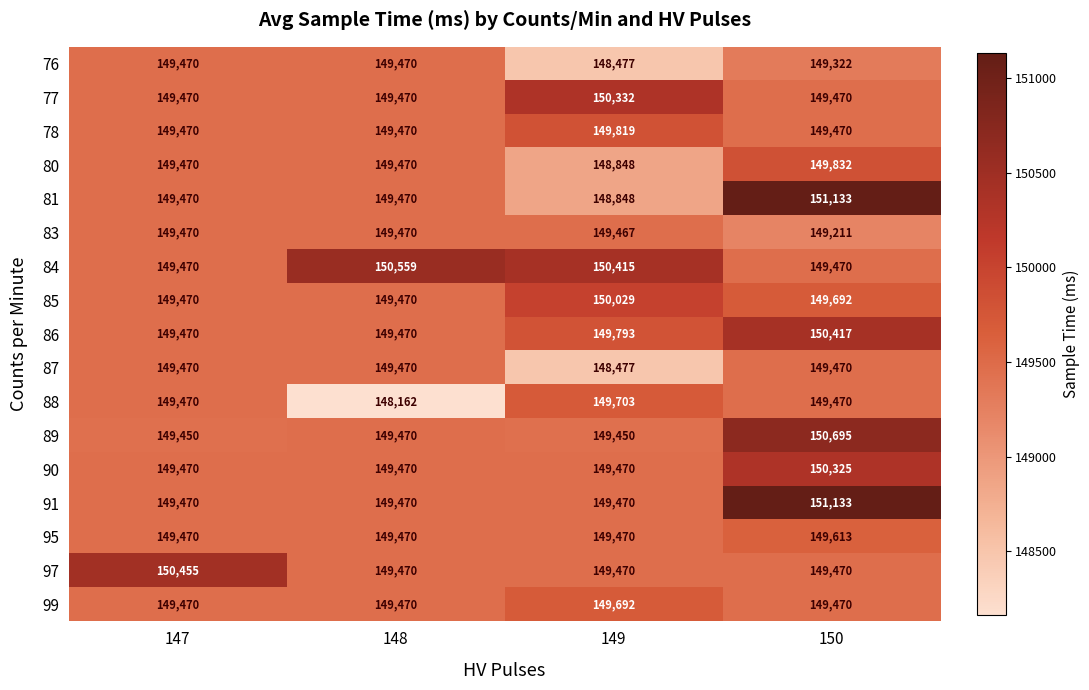

What is the difference between the 81 values at 149 and 147?

622